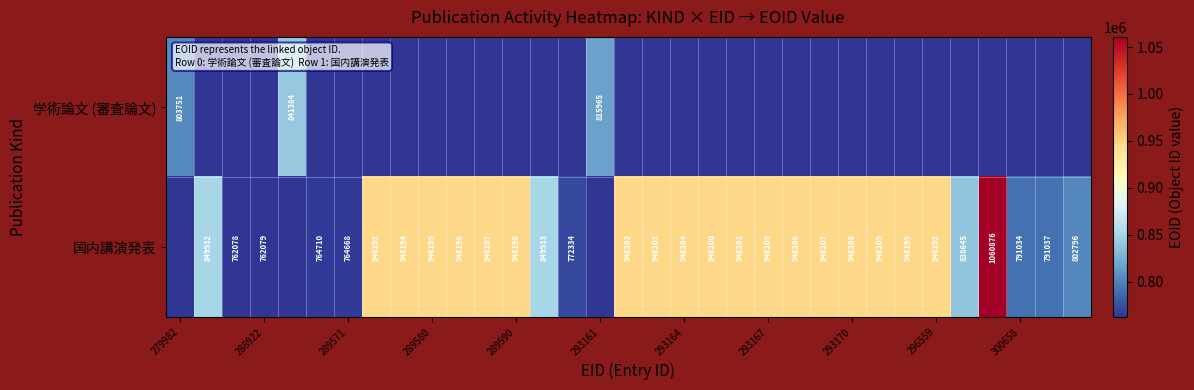

The value of 国内講演発表 at 300658 is 791034. True or false?

True